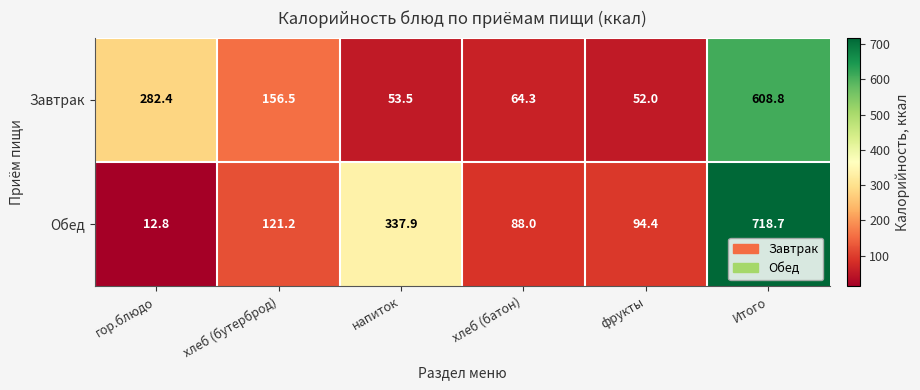

Which label corresponds to the largest value in the chart?

Итого